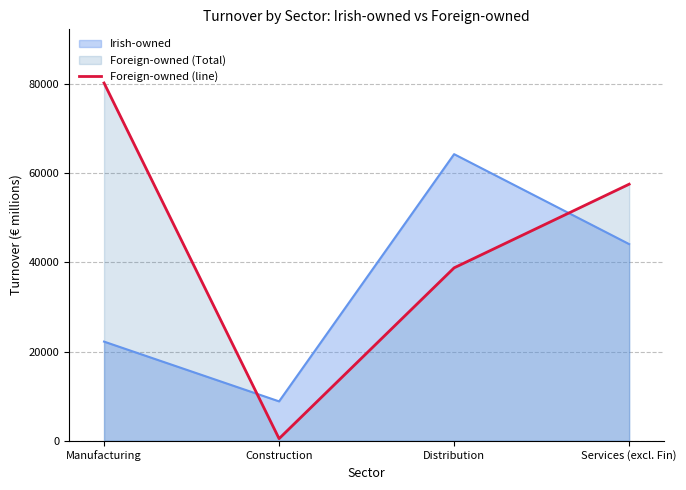

How many series are shown in this chart?

2